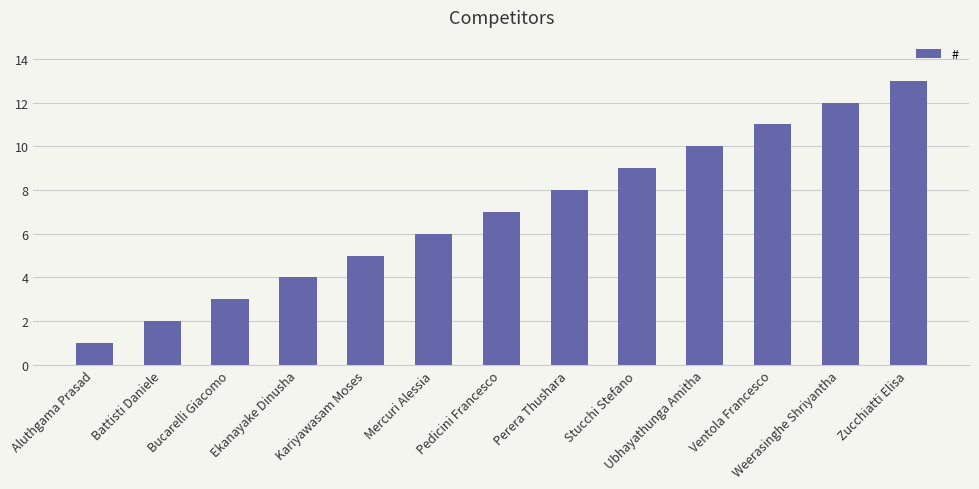

Are the bars grouped side by side (vs. stacked)?

No